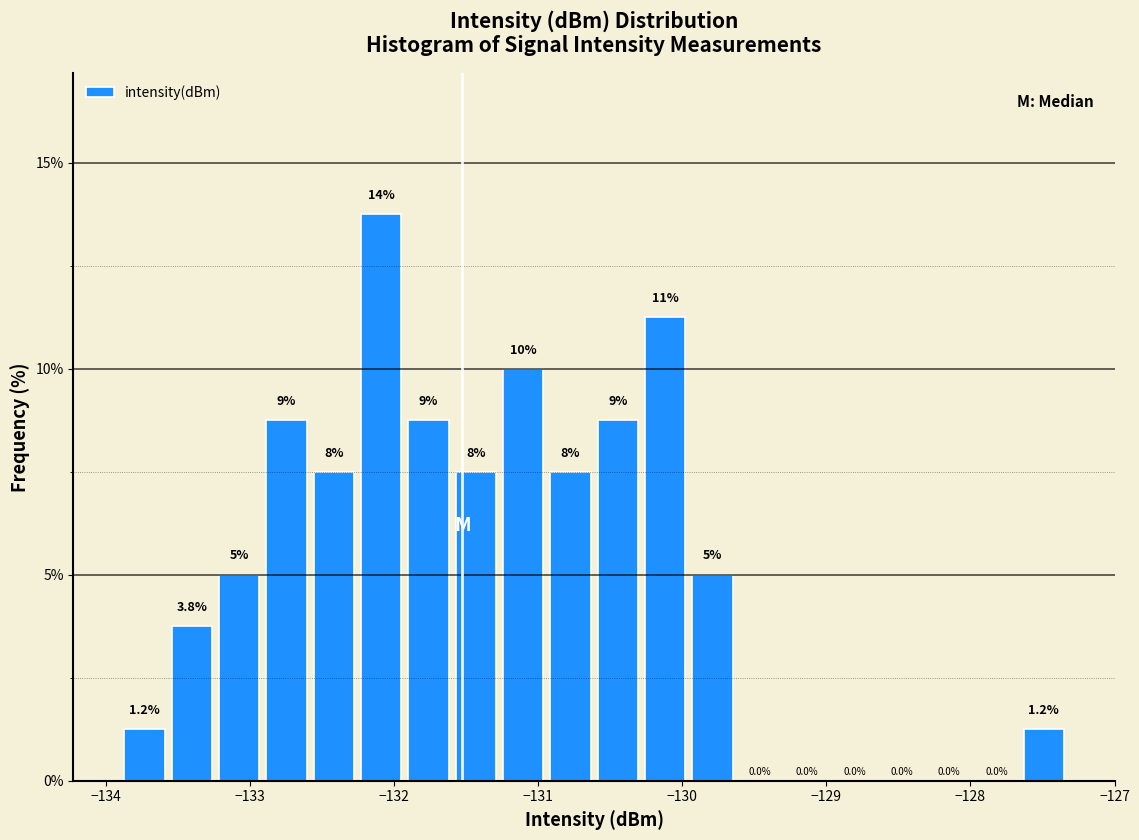

Around what value on the x-axis is the tallest bar? Give the approximate position of its centre, as read against the axis.

-132.1